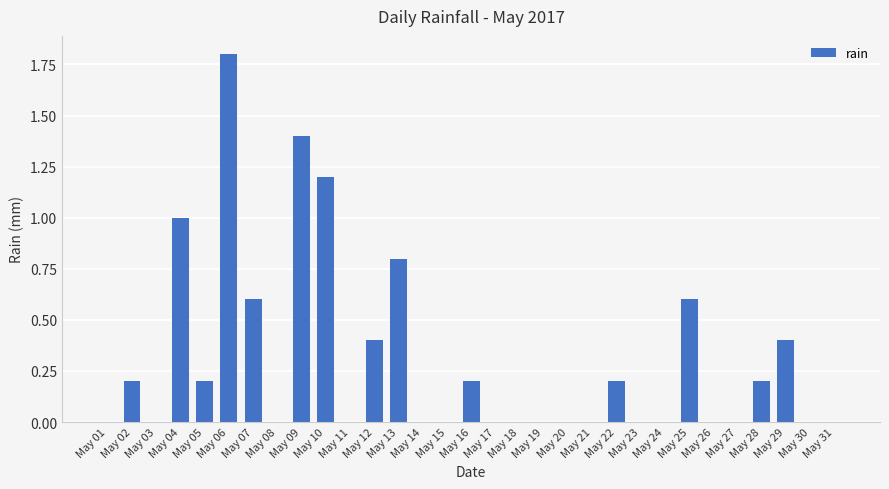

What is the greatest value displayed?

1.8